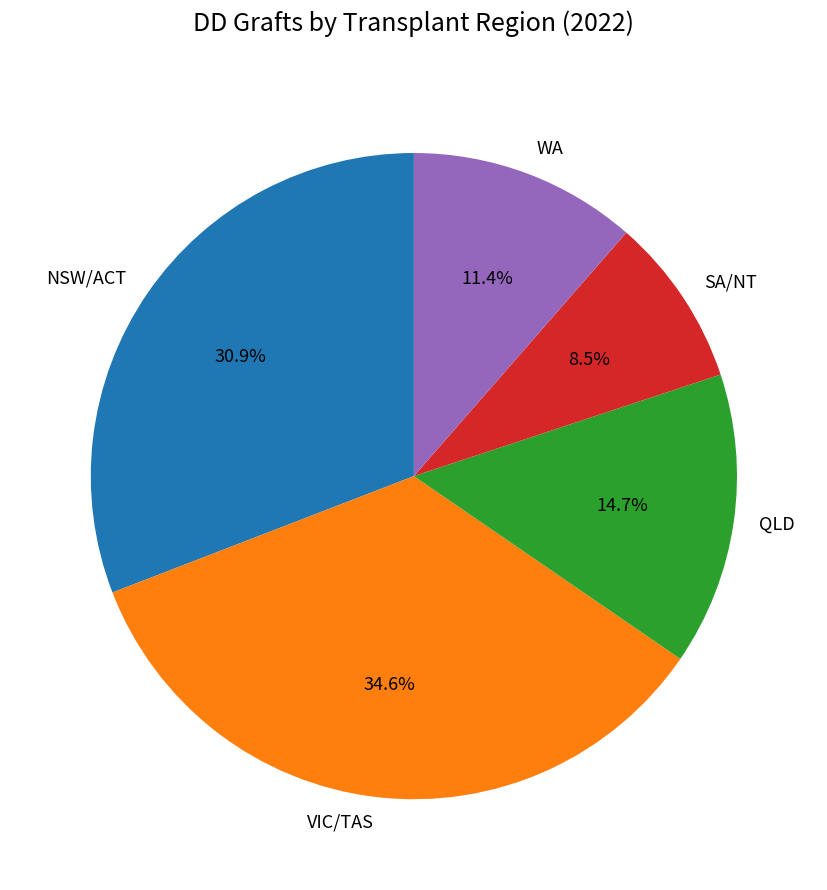

How much of the chart is everything except SA/NT?

91.5%